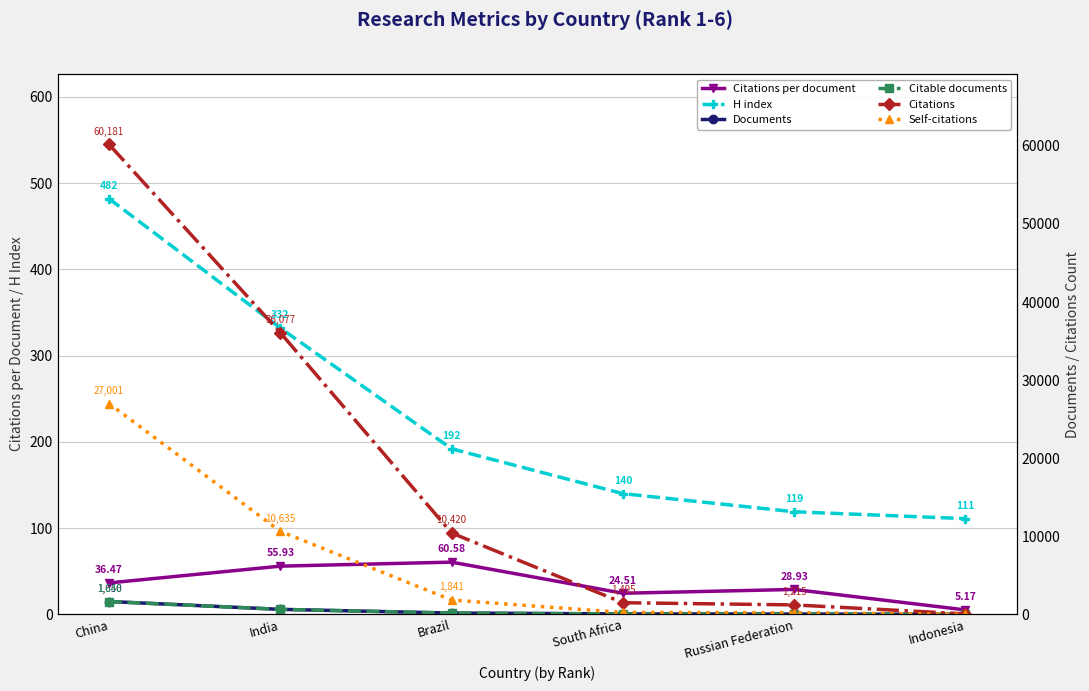

Which has a higher value, Brazil or Russian Federation?

Brazil